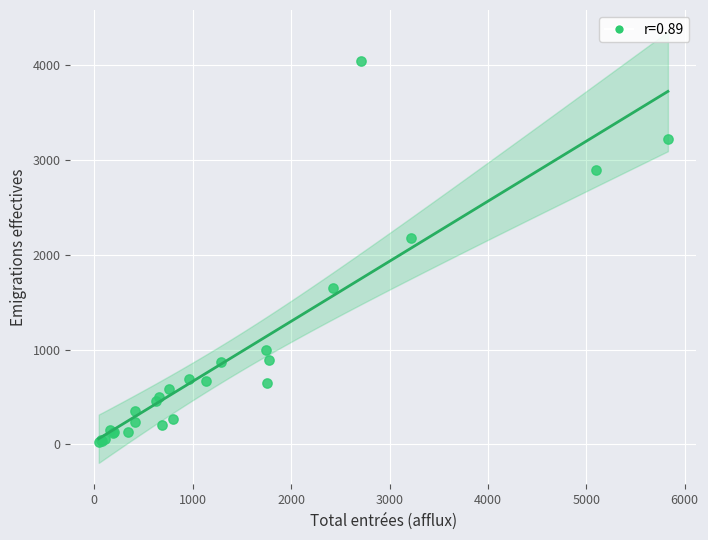

What Y value in the scatter plot is closest to 2037?

2180